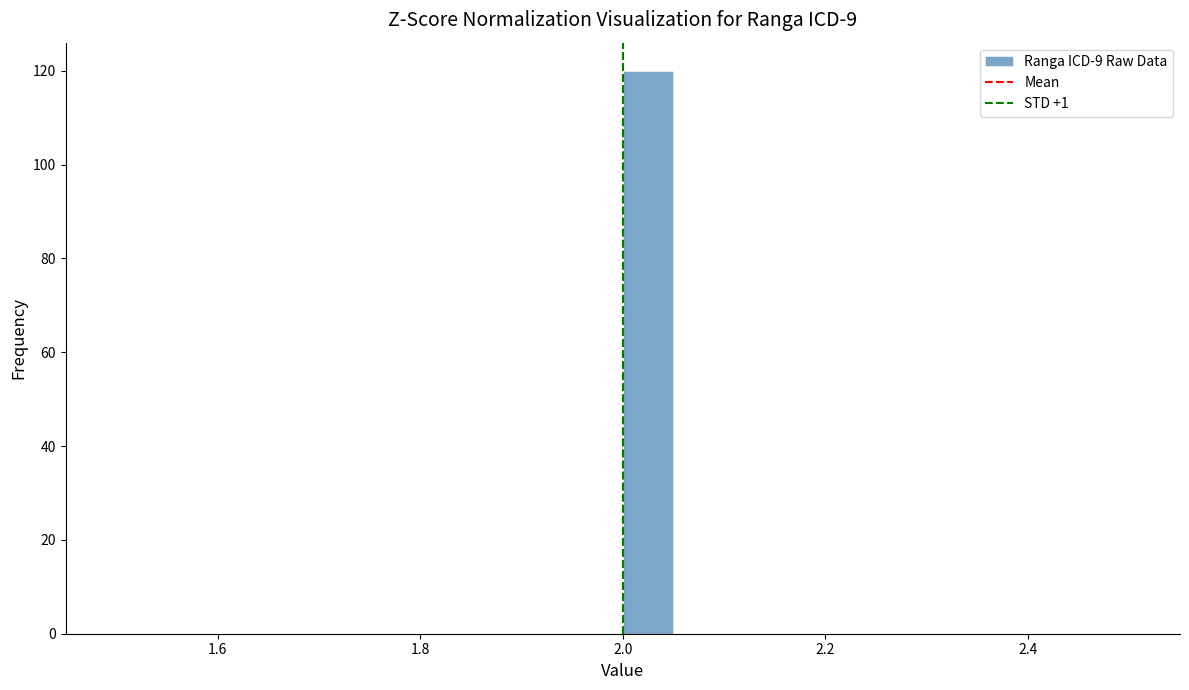

Around what value on the x-axis is the tallest bar? Give the approximate position of its centre, as read against the axis.

2.02